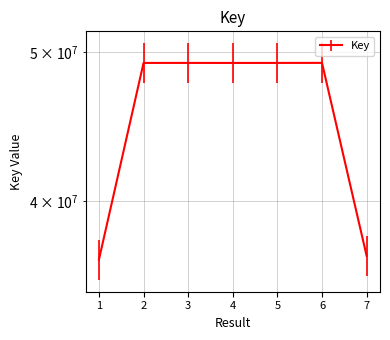

Count the number of data series in this chart.

1